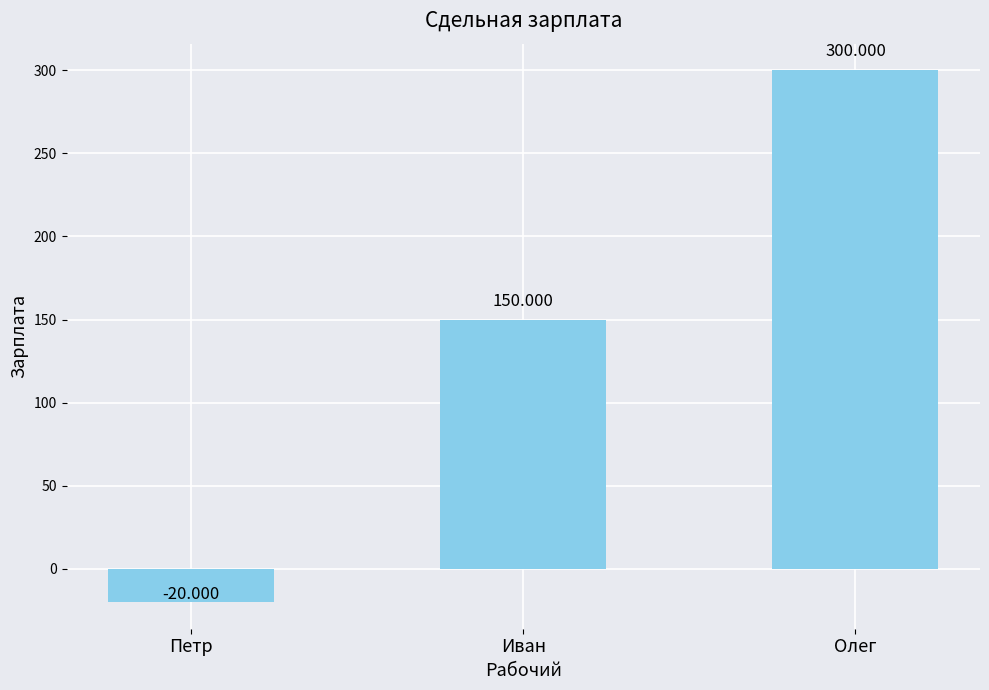

Reading right to left, list all the values displayed in this chart.

Олег=300	Иван=150	Петр=-20